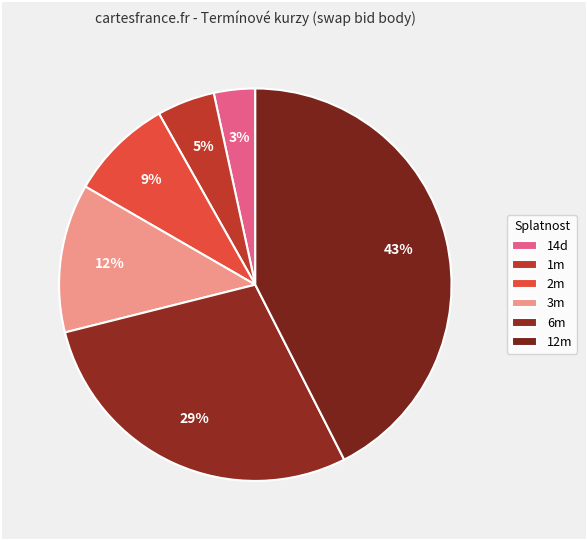

How many segments does this pie chart have?

6